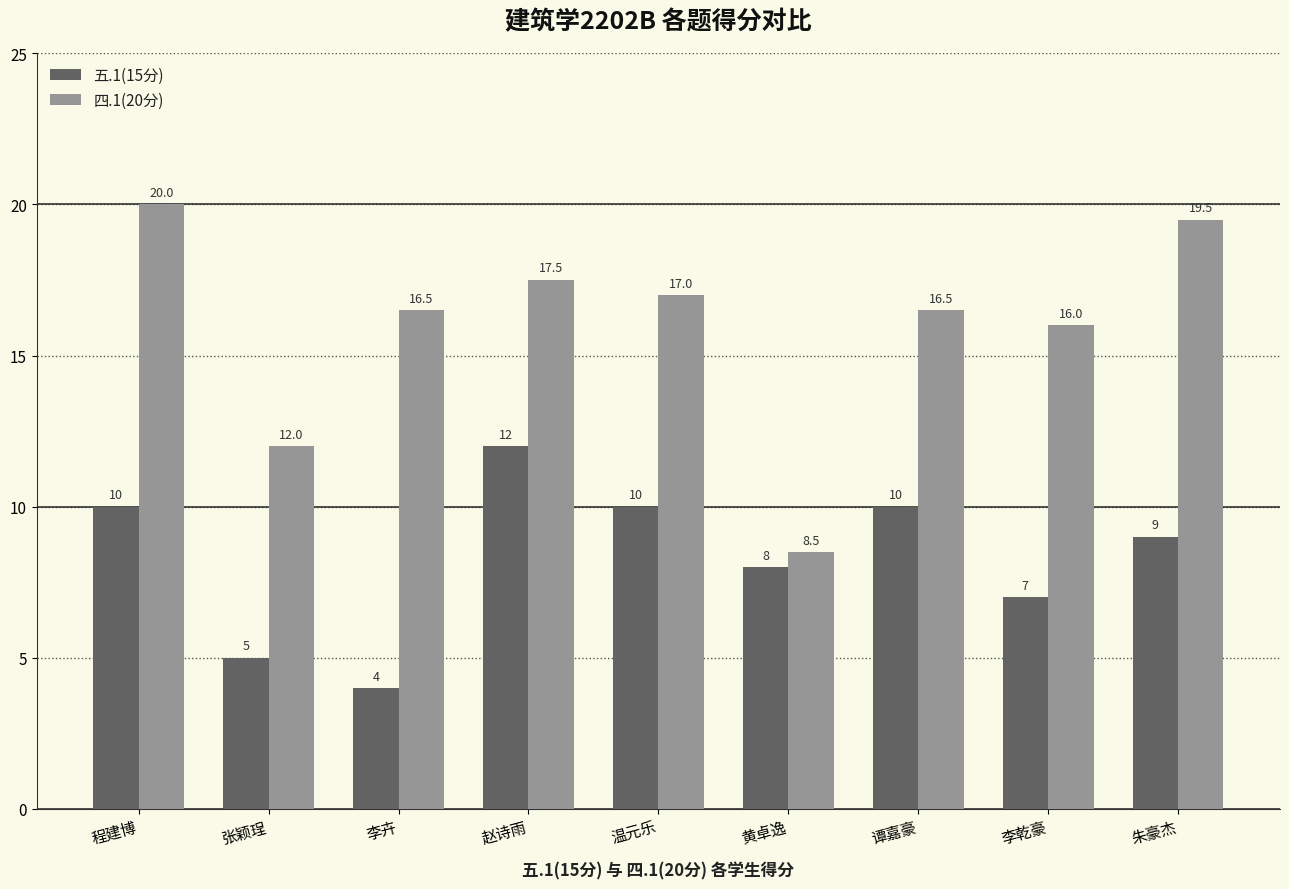

At how many categories does at least one series exceed 8?

9